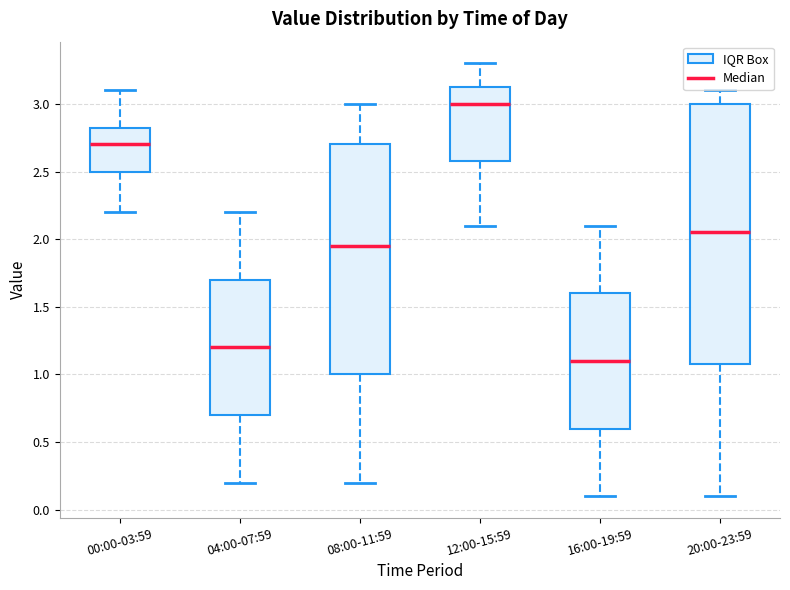

Which box has the highest median line?

12:00-15:59